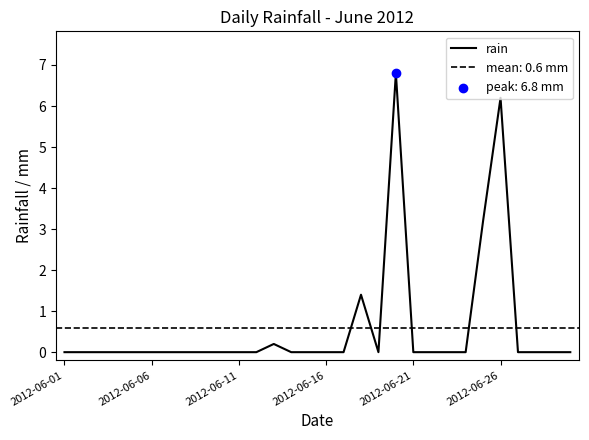

Which has a higher value, 11 or 16?

11